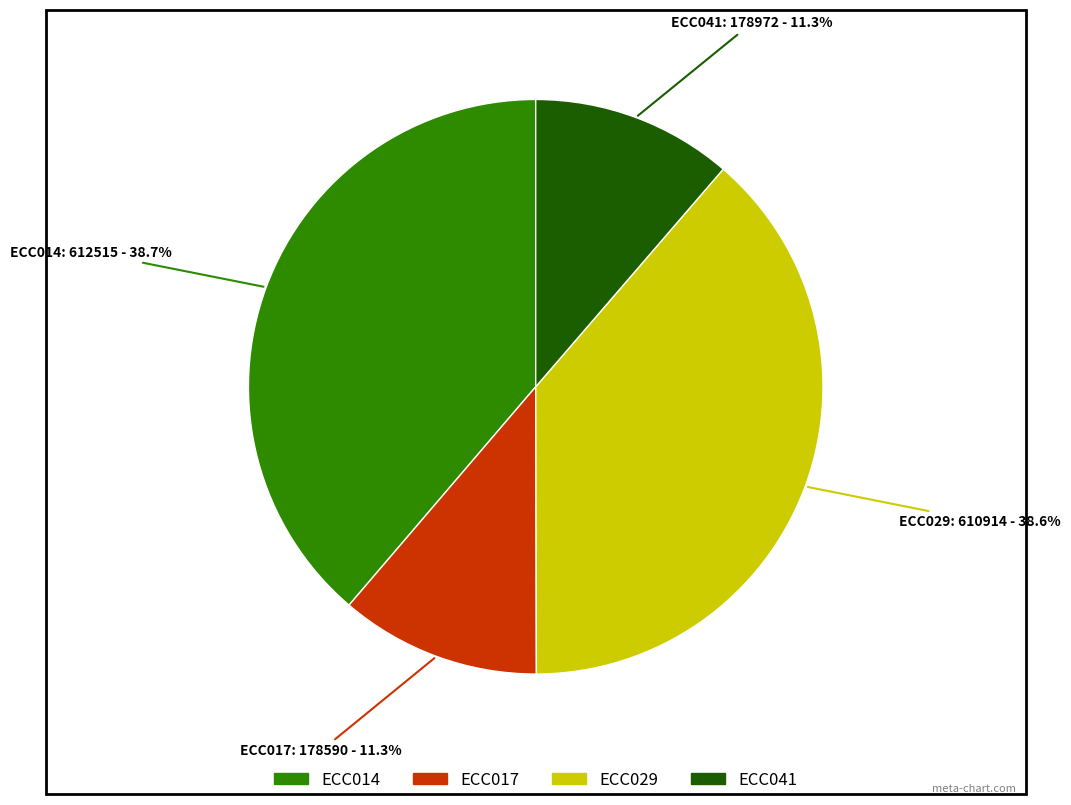

Approximately how many times larger is the value at ECC014 compared to ECC041?

3.4